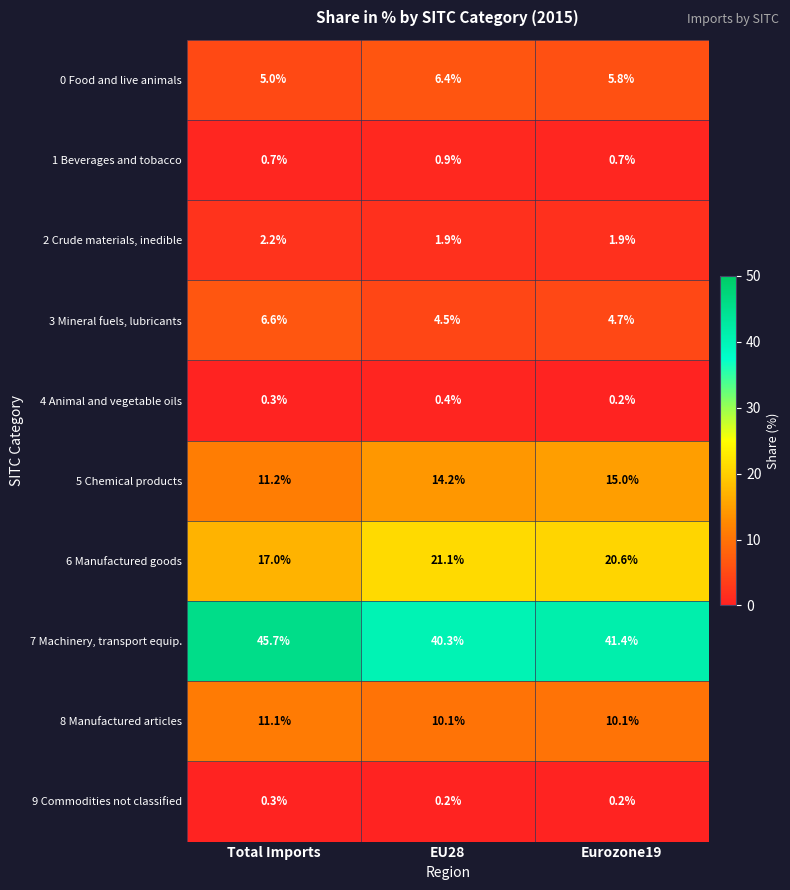

What is the sum of all 8 Manufactured articles values?

31.3